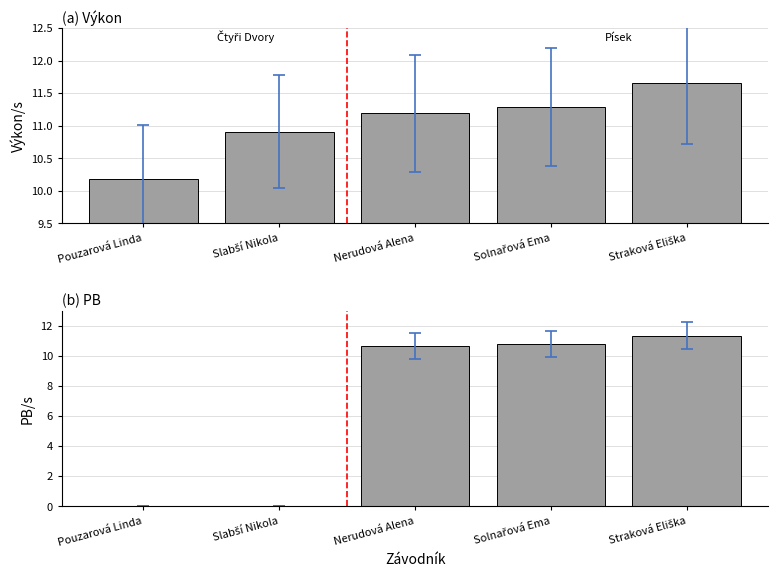

What is the label of the 3rd bar from the left?

Nerudová Alena